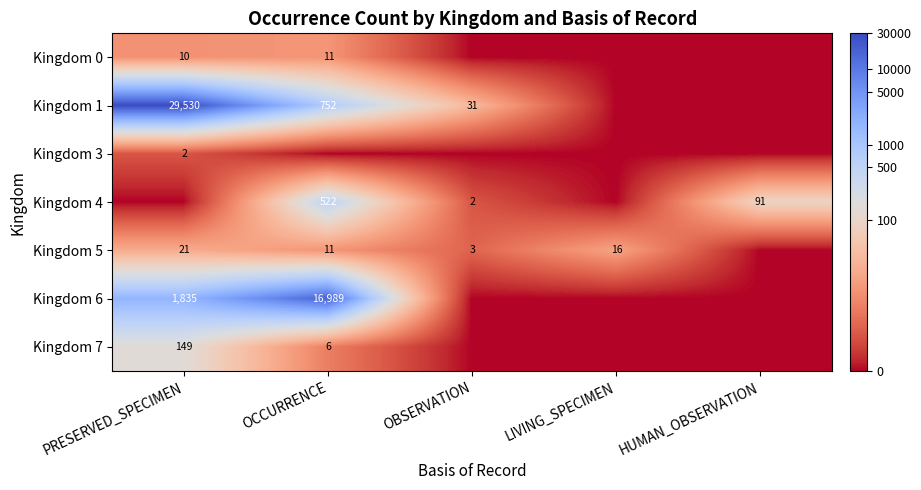

Which series has the largest range (max minus min)?

Kingdom 1